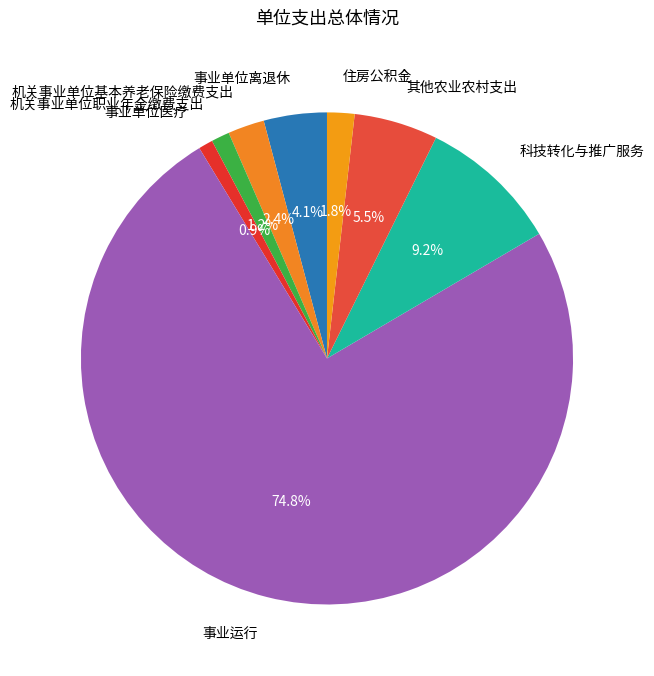

How many segments does this pie chart have?

8